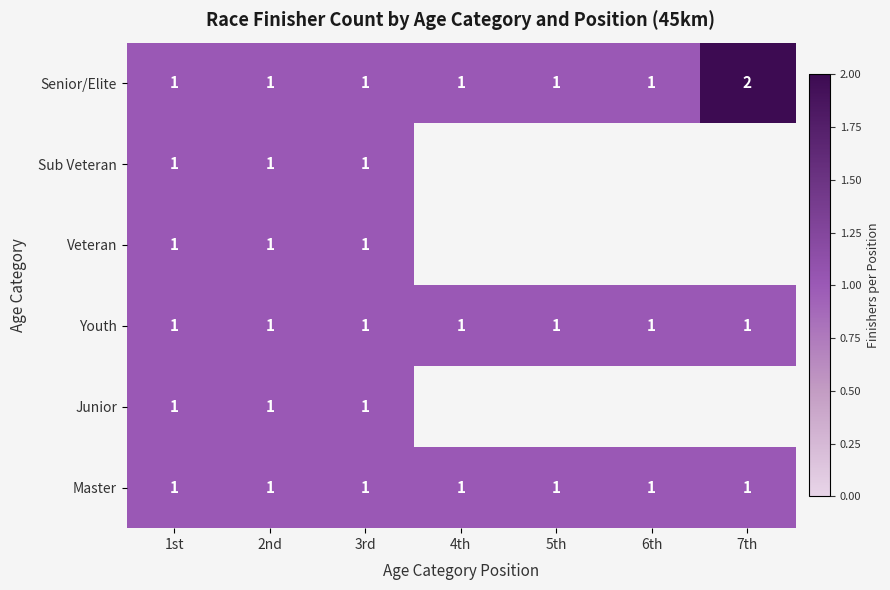

Which has a higher value, 6th or 1st?

6th